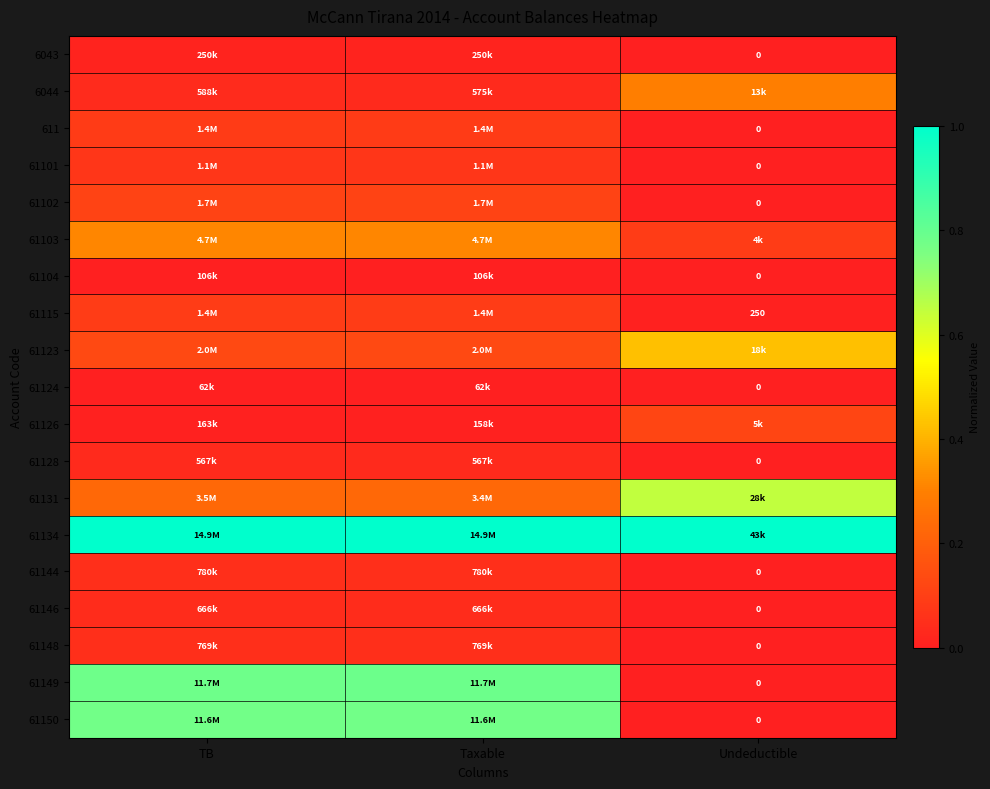

Which category has the lowest value in the 61149 series?

Undeductible